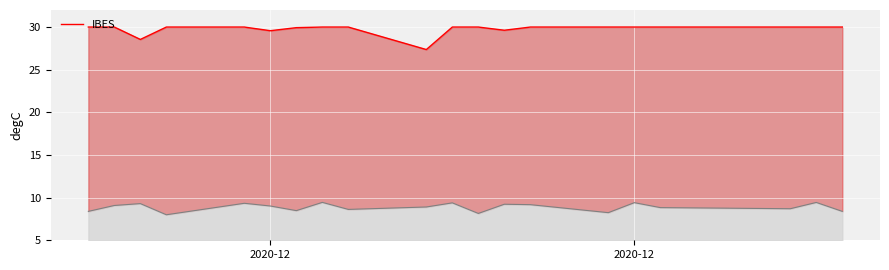

True or false: the data shows 18.9 at 13.

False